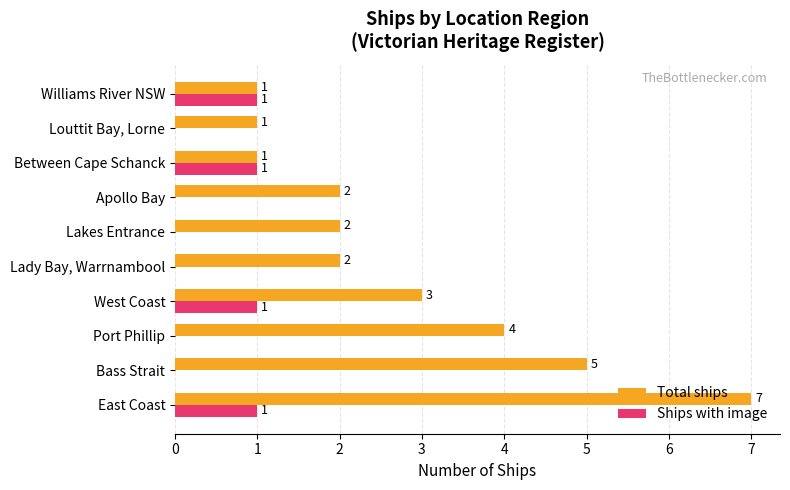

Is the value of Total ships at Lady Bay, Warrnambool greater than the value of Ships with image at Lady Bay, Warrnambool?

Yes